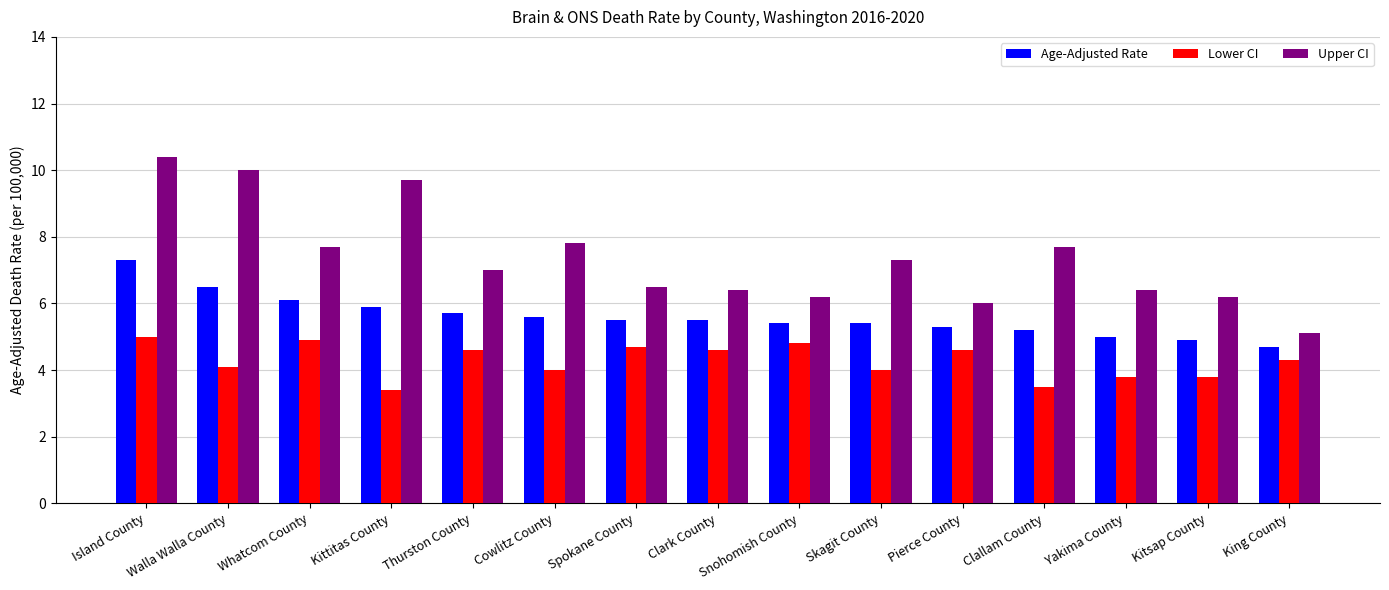

Where is Upper CI nearest to the value 7?

Thurston County